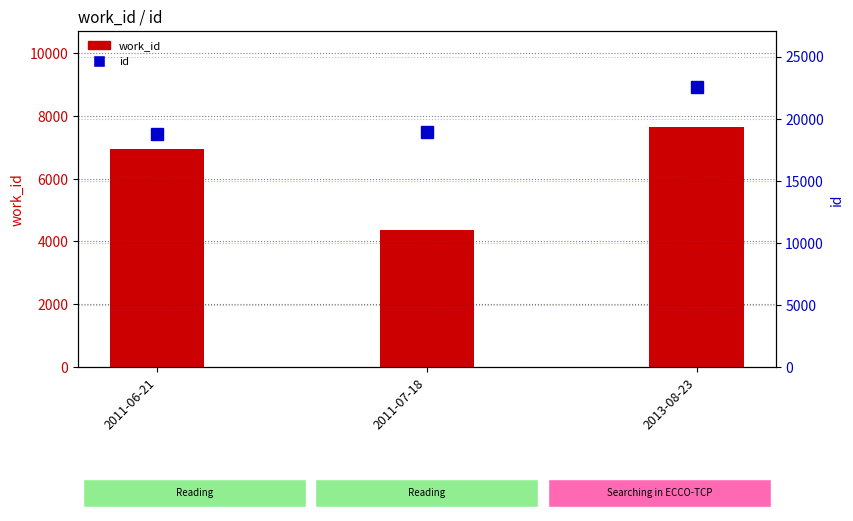

Between 2011-06-21 and 2011-07-18, which series saw the biggest shift?

work_id